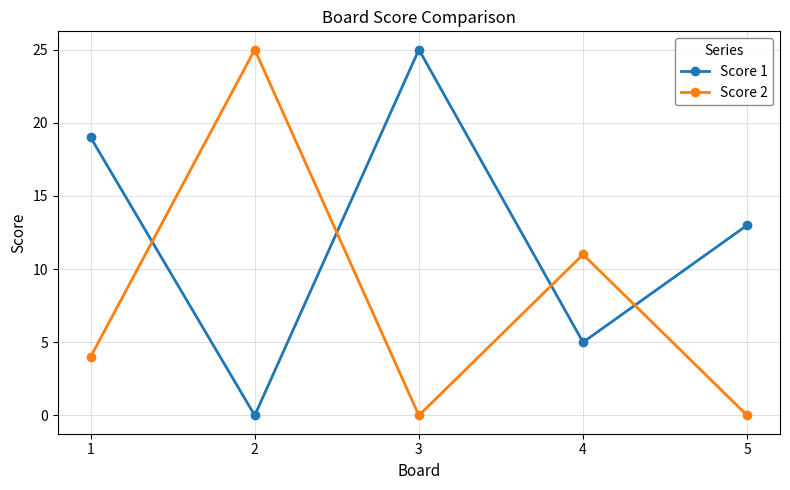

What is the total value across all series at 3?

25